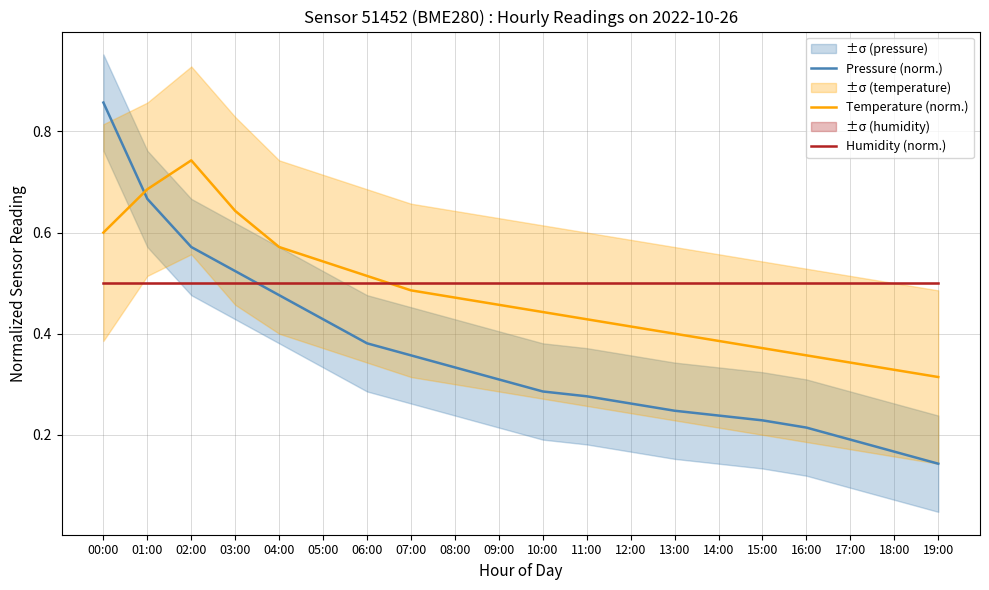

After their last crossing, which series has the higher values: Temperature (norm.) or Humidity (norm.)?

Humidity (norm.)